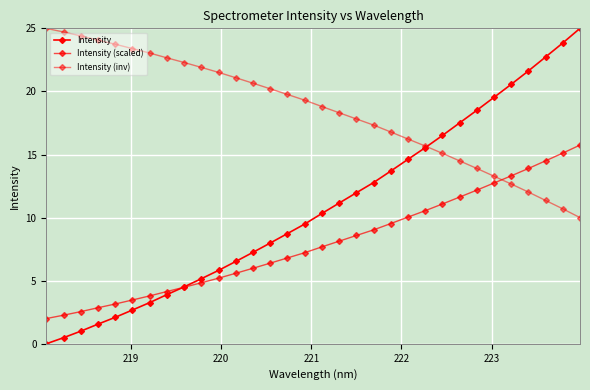

True or false: Intensity has more than 0 interior local peaks.

False